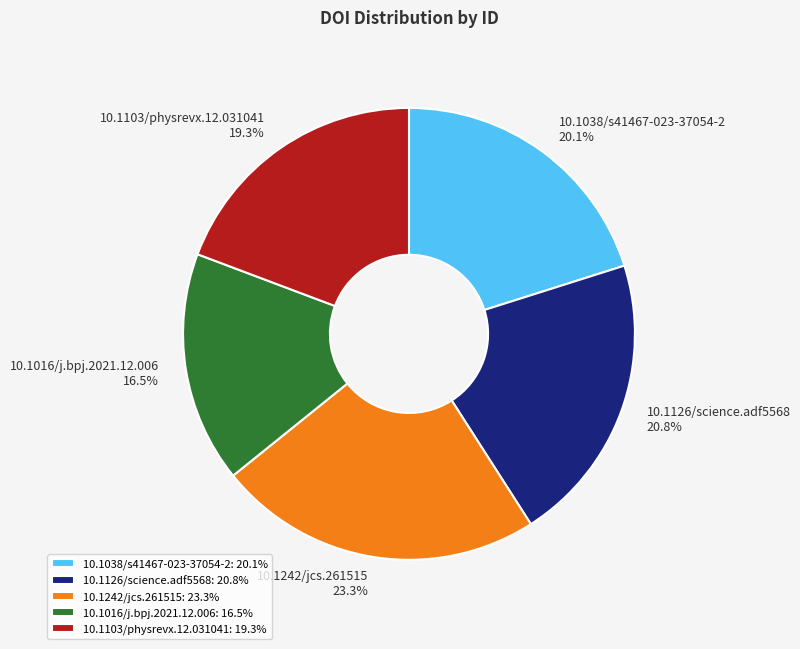

What percentage is the 10.1103/physrevx.12.031041 slice, to the nearest percent?

19%